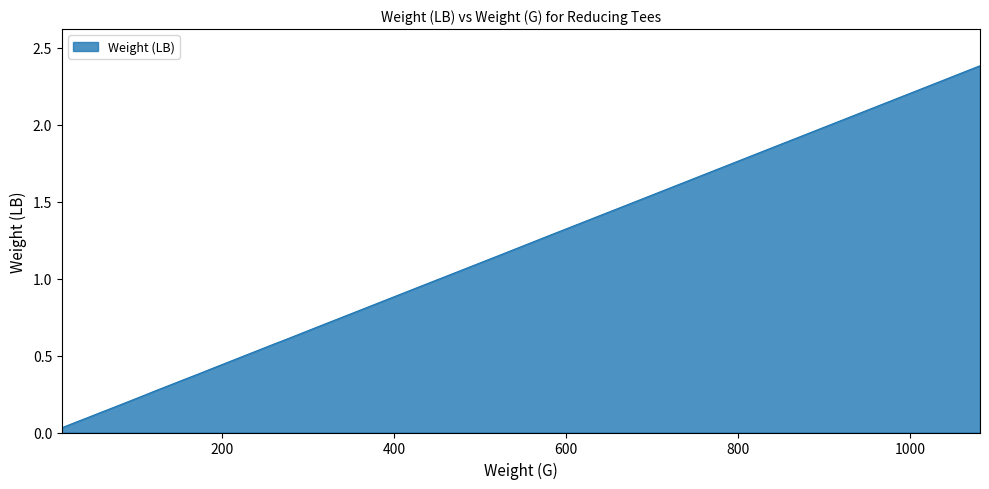

What is the difference between the values at 280 and 190?

0.2